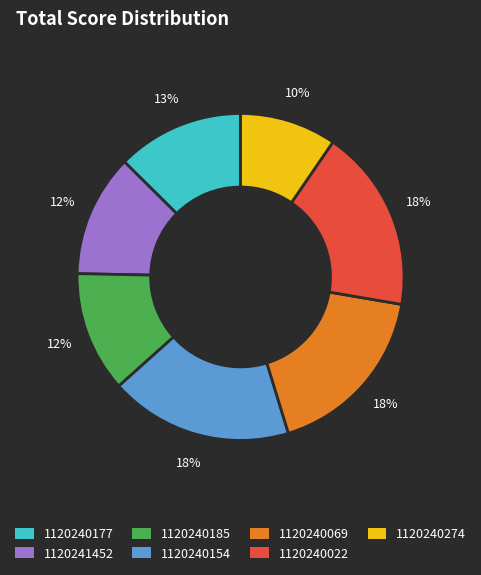

What percentage is the 1120241452 slice, to the nearest percent?

12%